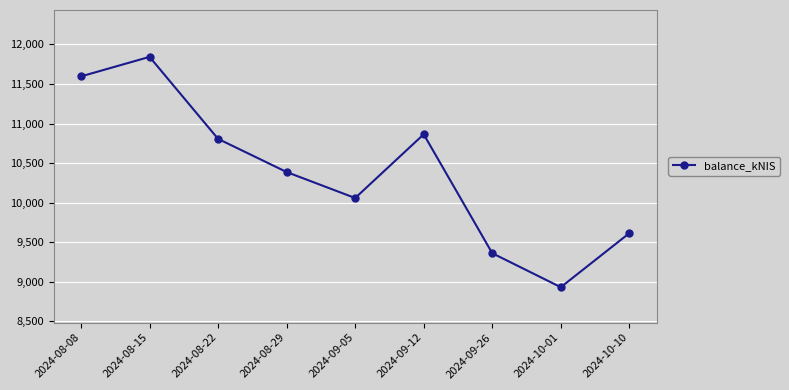

Read the value at 2024-08-22.

10806.2